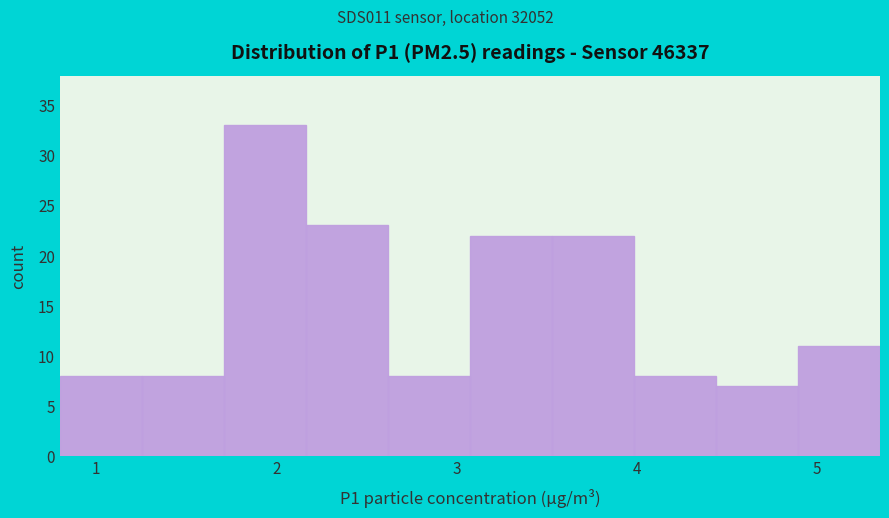

Reading left to right, transcribe this chart: for each bar, give the range it covers on the x-axis and its height. Neither the bar edges nor the heights are printed on the chart, so give them approximately, as read against the axes.

0.8 to 1.3: 8
1.3 to 1.7: 8
1.7 to 2.2: 33
2.2 to 2.6: 23
2.6 to 3.1: 8
3.1 to 3.5: 22
3.5 to 4.0: 22
4.0 to 4.4: 8
4.4 to 4.9: 7
4.9 to 5.4: 11